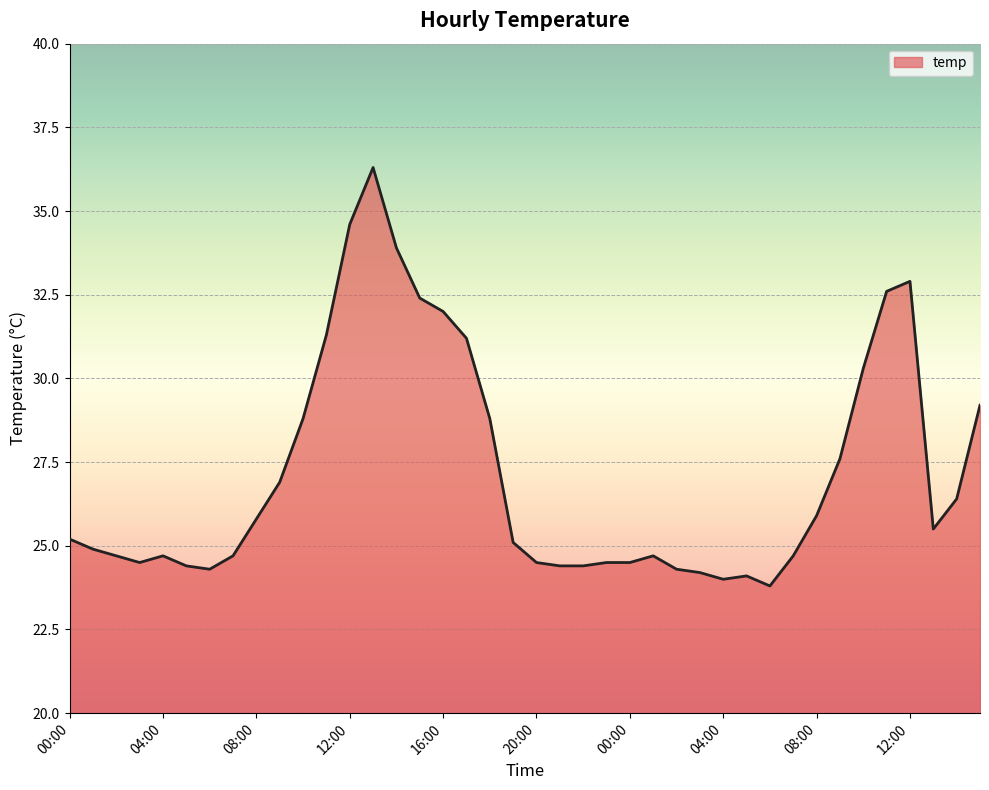

What is the minimum value shown in the chart?

23.8